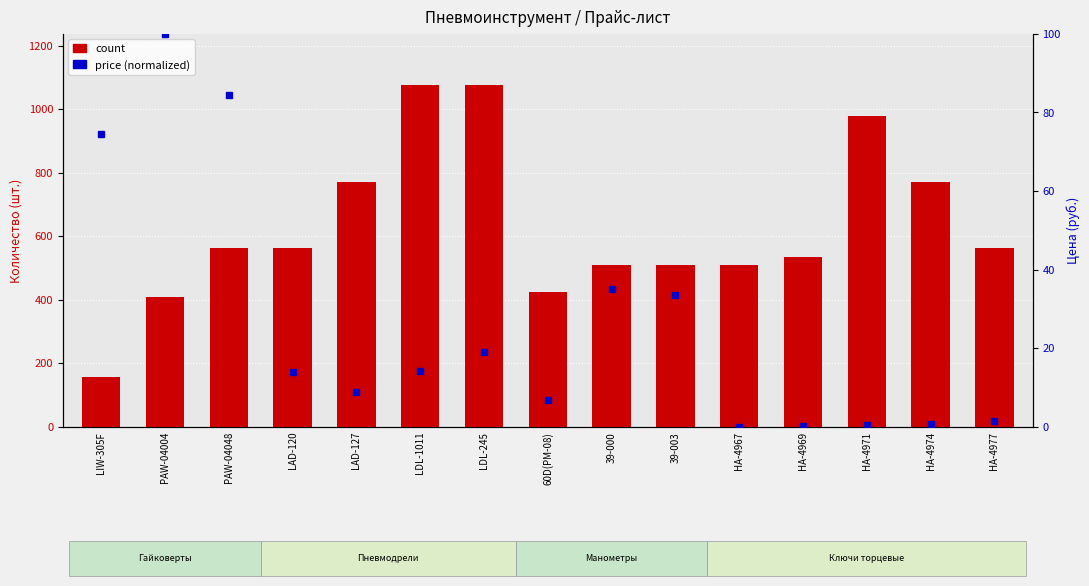

Are the bars horizontal?

No